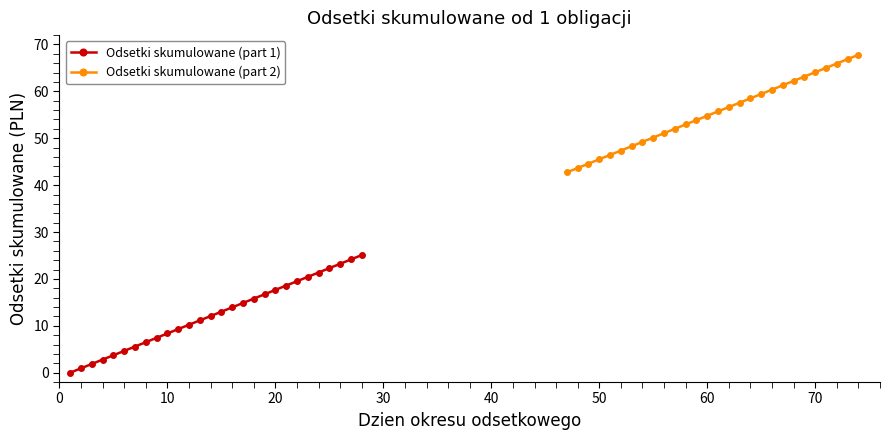

Reading right to left, transcribe all the data shown in this chart.

Odsetki skumulowane (part 1): 25.1	24.1	23.2	22.3	21.4	20.4	19.5	18.6	17.6	16.7	15.8	14.9	13.9	13.0	12.1	11.2	10.2	9.3	8.4	7.4	6.5	5.6	4.6	3.7	2.8	1.9	0.9	0.0
Odsetki skumulowane (part 2): 67.8	66.9	65.9	65.0	64.1	63.2	62.2	61.3	60.4	59.4	58.5	57.6	56.6	55.7	54.8	53.9	52.9	52.0	51.1	50.1	49.2	48.3	47.4	46.4	45.5	44.6	43.6	42.7